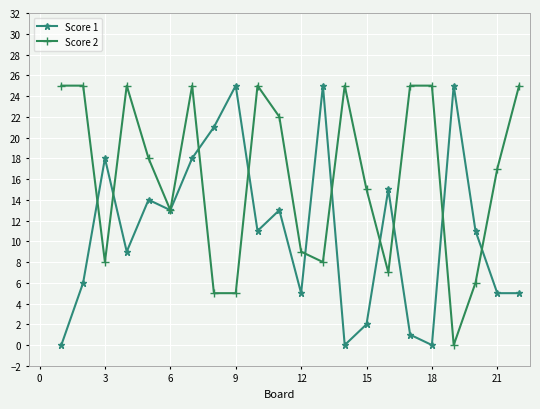

How many values in Score 2 are above zero?

21